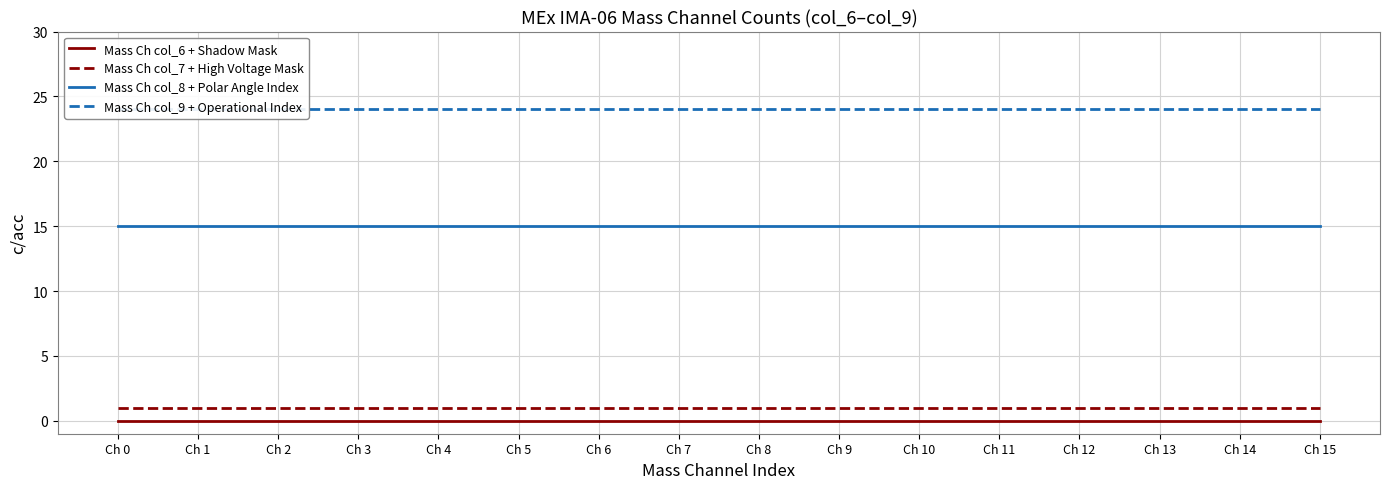

Reading left to right, transcribe all the data shown in this chart.

Mass Ch col_6 + Shadow Mask: Ch 0=0	Ch 1=0	Ch 2=0	Ch 3=0	Ch 4=0	Ch 5=0	Ch 6=0	Ch 7=0	Ch 8=0	Ch 9=0	Ch 10=0	Ch 11=0	Ch 12=0	Ch 13=0	Ch 14=0	Ch 15=0
Mass Ch col_7 + High Voltage Mask: Ch 0=1	Ch 1=1	Ch 2=1	Ch 3=1	Ch 4=1	Ch 5=1	Ch 6=1	Ch 7=1	Ch 8=1	Ch 9=1	Ch 10=1	Ch 11=1	Ch 12=1	Ch 13=1	Ch 14=1	Ch 15=1
Mass Ch col_8 + Polar Angle Index: Ch 0=15	Ch 1=15	Ch 2=15	Ch 3=15	Ch 4=15	Ch 5=15	Ch 6=15	Ch 7=15	Ch 8=15	Ch 9=15	Ch 10=15	Ch 11=15	Ch 12=15	Ch 13=15	Ch 14=15	Ch 15=15
Mass Ch col_9 + Operational Index: Ch 0=24	Ch 1=24	Ch 2=24	Ch 3=24	Ch 4=24	Ch 5=24	Ch 6=24	Ch 7=24	Ch 8=24	Ch 9=24	Ch 10=24	Ch 11=24	Ch 12=24	Ch 13=24	Ch 14=24	Ch 15=24